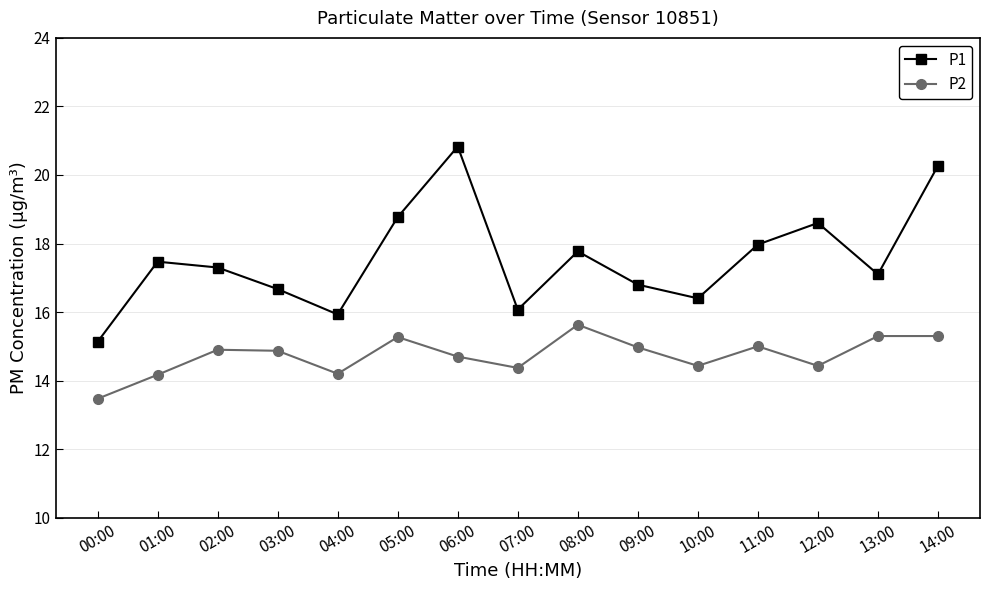

How many values in the P2 series are below 14?

1